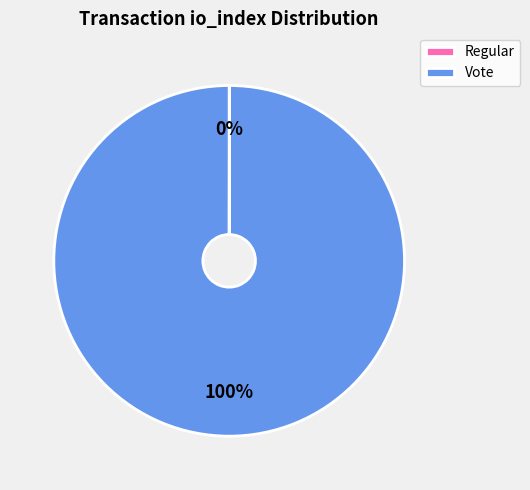

Which slice is the largest?

Vote